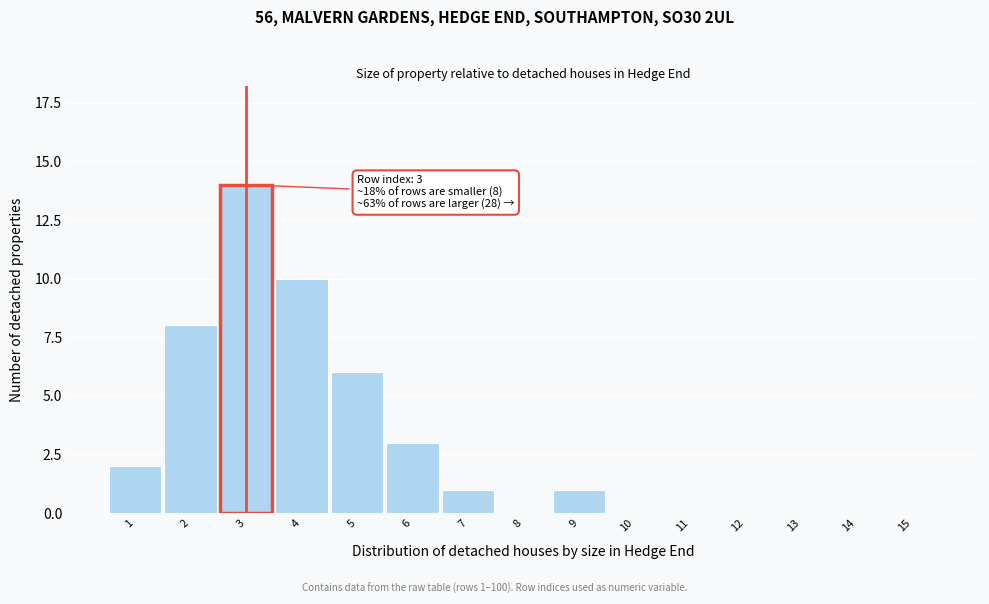

Reading left to right, list all the values displayed in this chart.

1=2	2=8	3=14	4=10	5=6	6=3	7=1	8=0	9=1	10=0	11=0	12=0	13=0	14=0	15=0